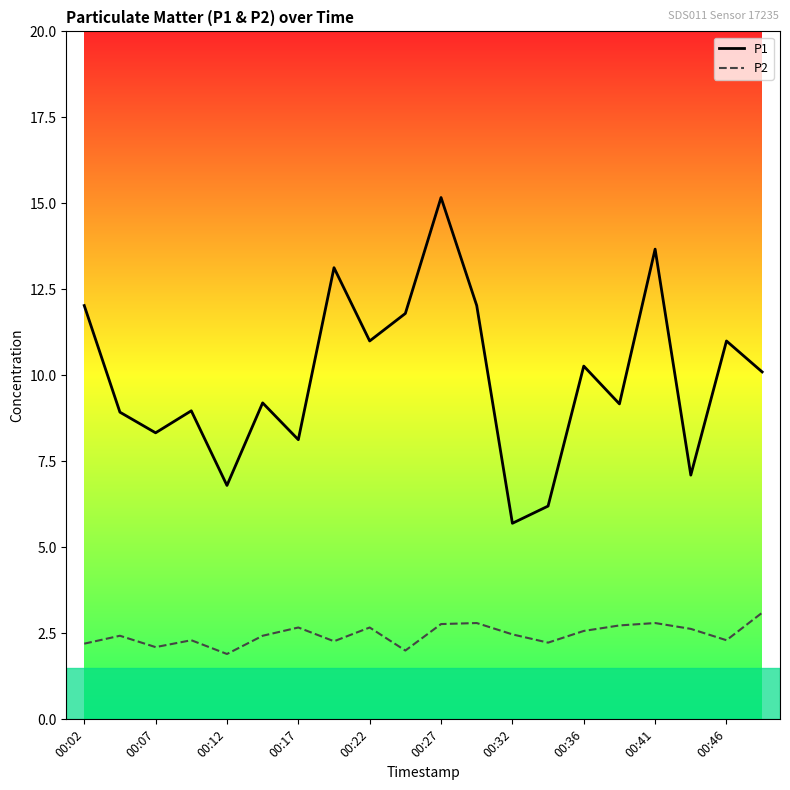

What is the difference between the second highest and second lowest values in the P1 series?

7.5